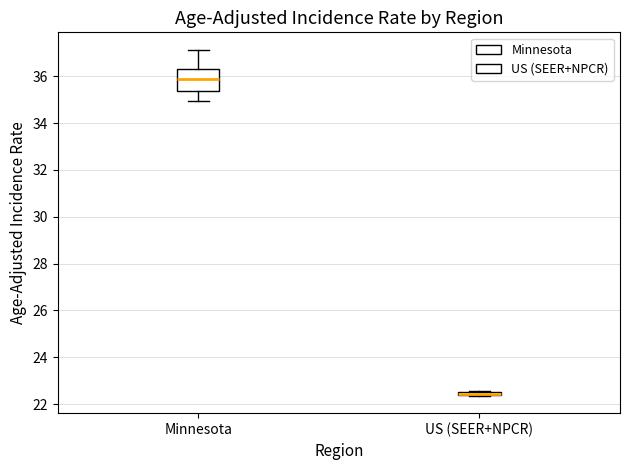

Comparing the boxes themselves (not the whiskers), which one is the tallest?

Minnesota